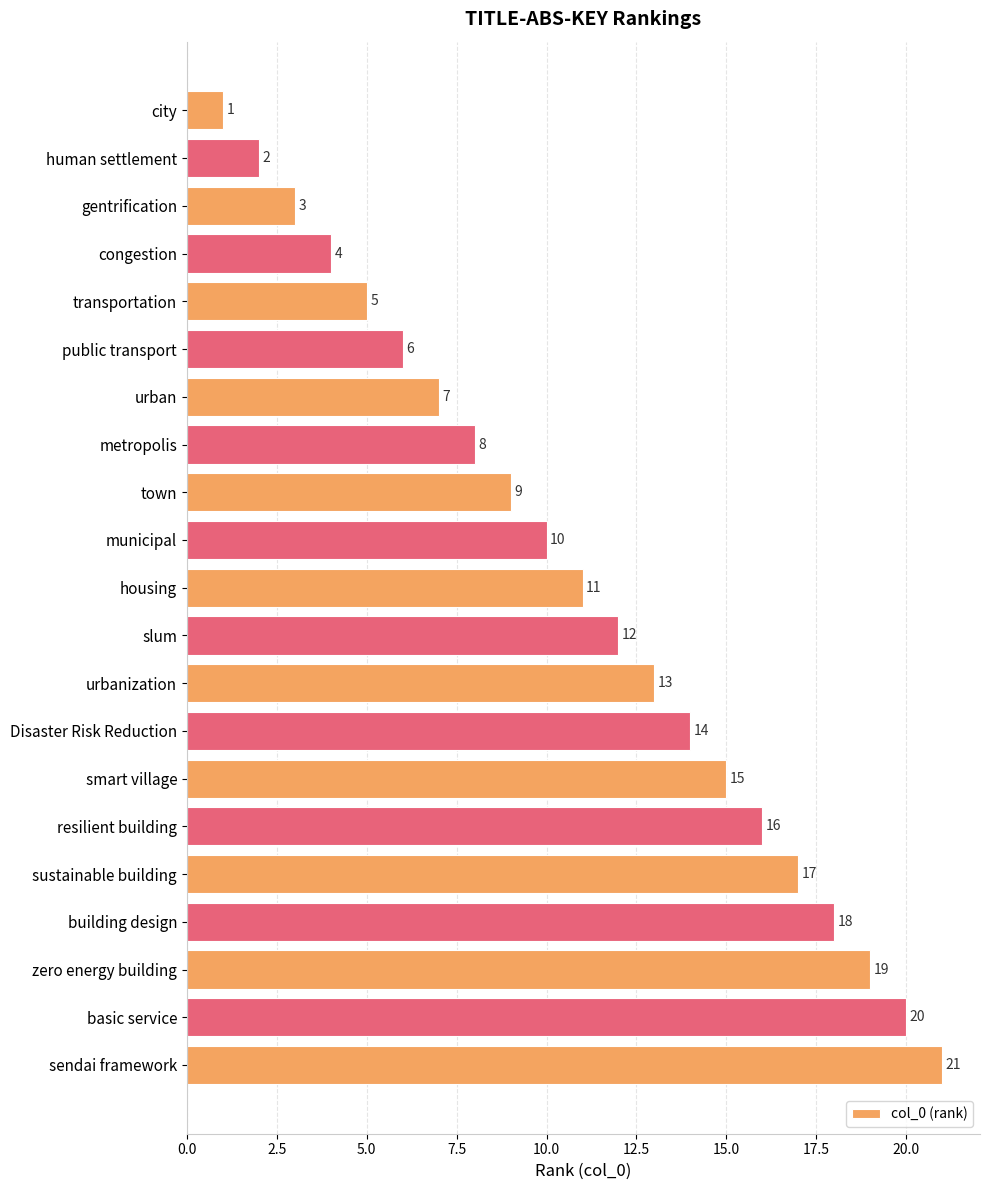

List the labels in order of value, smallest first.

city, human settlement, gentrification, congestion, transportation, public transport, urban, metropolis, town, municipal, housing, slum, urbanization, Disaster Risk Reduction, smart village, resilient building, sustainable building, building design, zero energy building, basic service, sendai framework